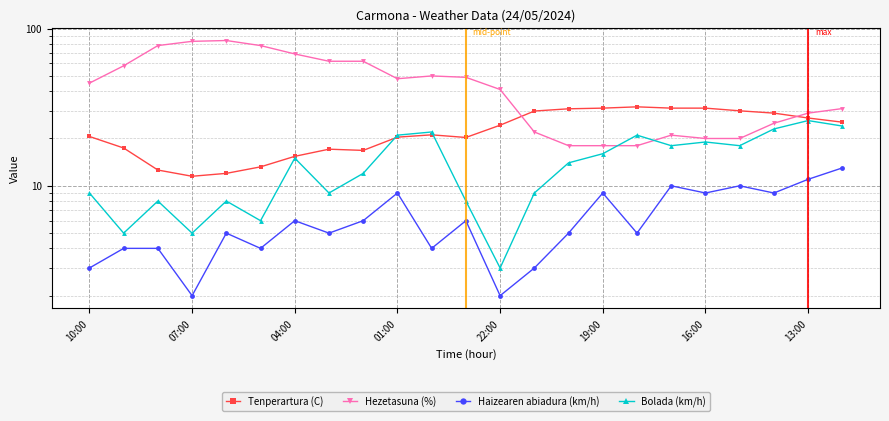

True or false: Haizearen abiadura (km/h) and Bolada (km/h) intersect in this chart.

False